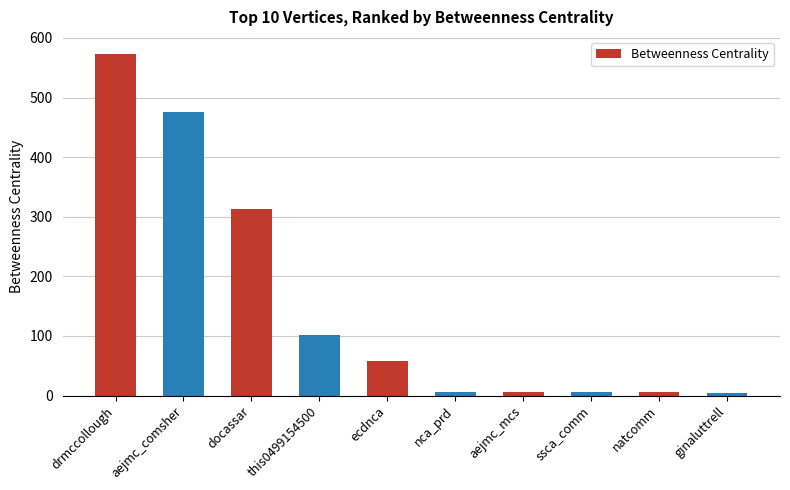

How many bars are there in total?

10